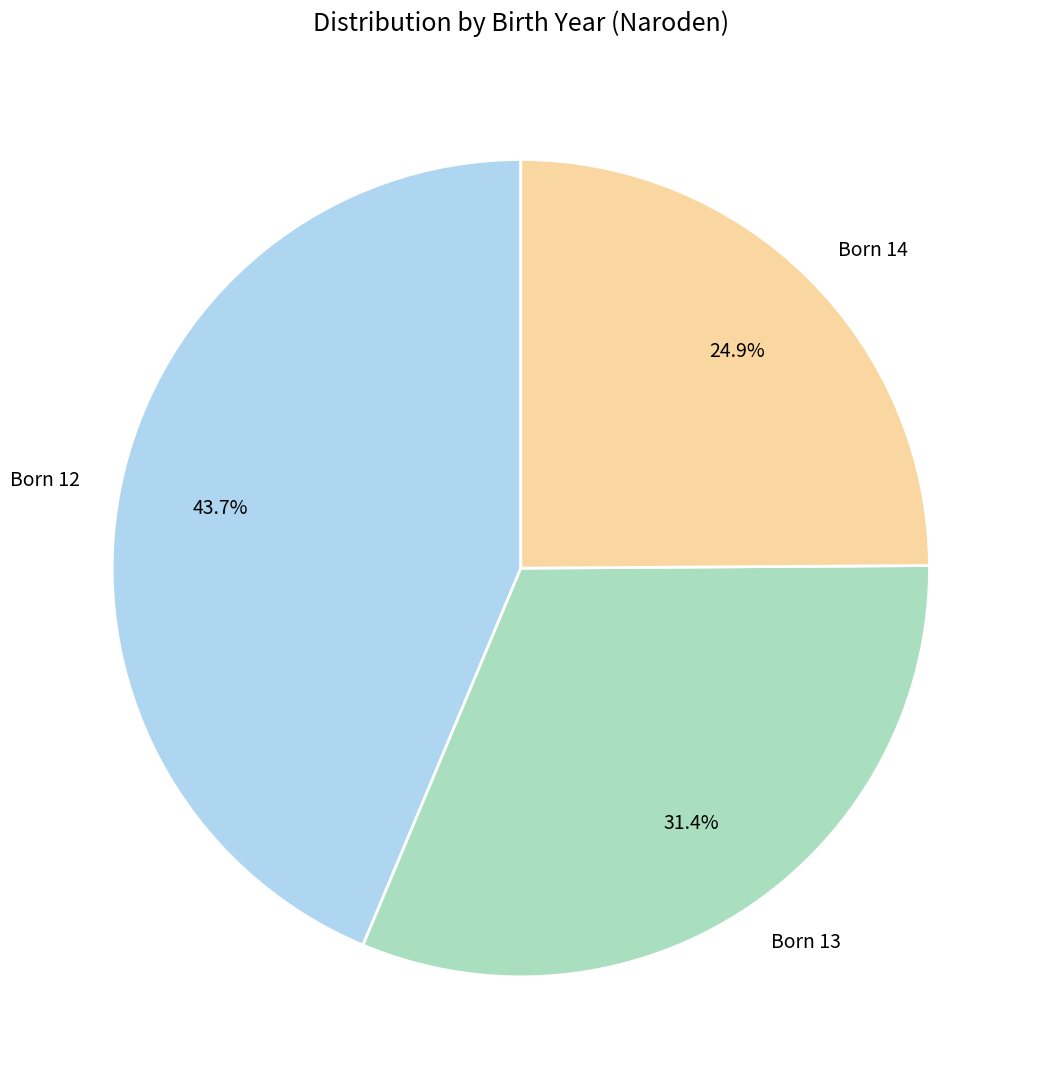

What is the smallest slice in the pie chart?

Born 14